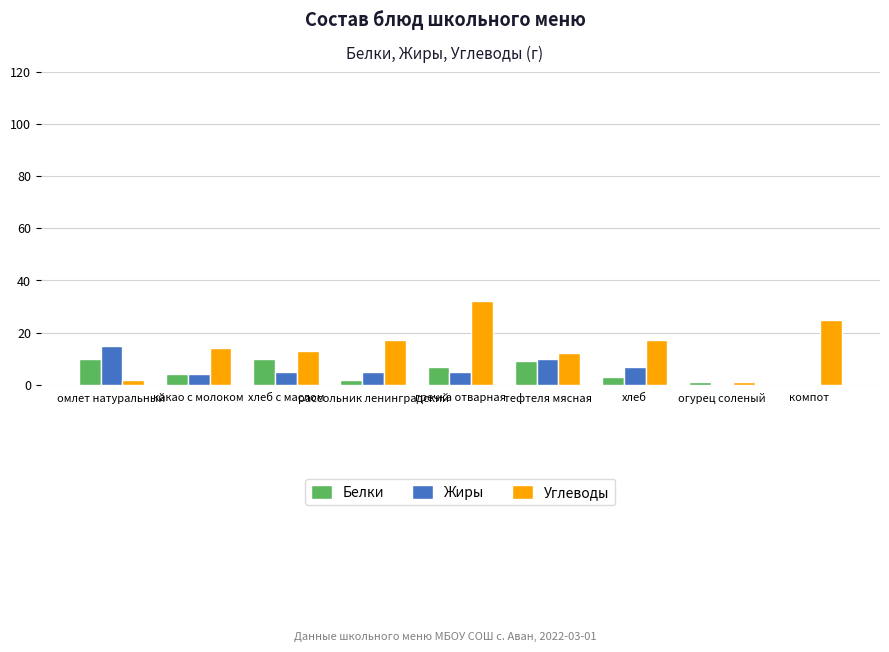

Reading left to right, transcribe all the data shown in this chart.

Белки: 10	4	10	2	7	9	3	1	0
Жиры: 15	4	5	5	5	10	7	0	0
Углеводы: 2	14	13	17	32	12	17	1	25